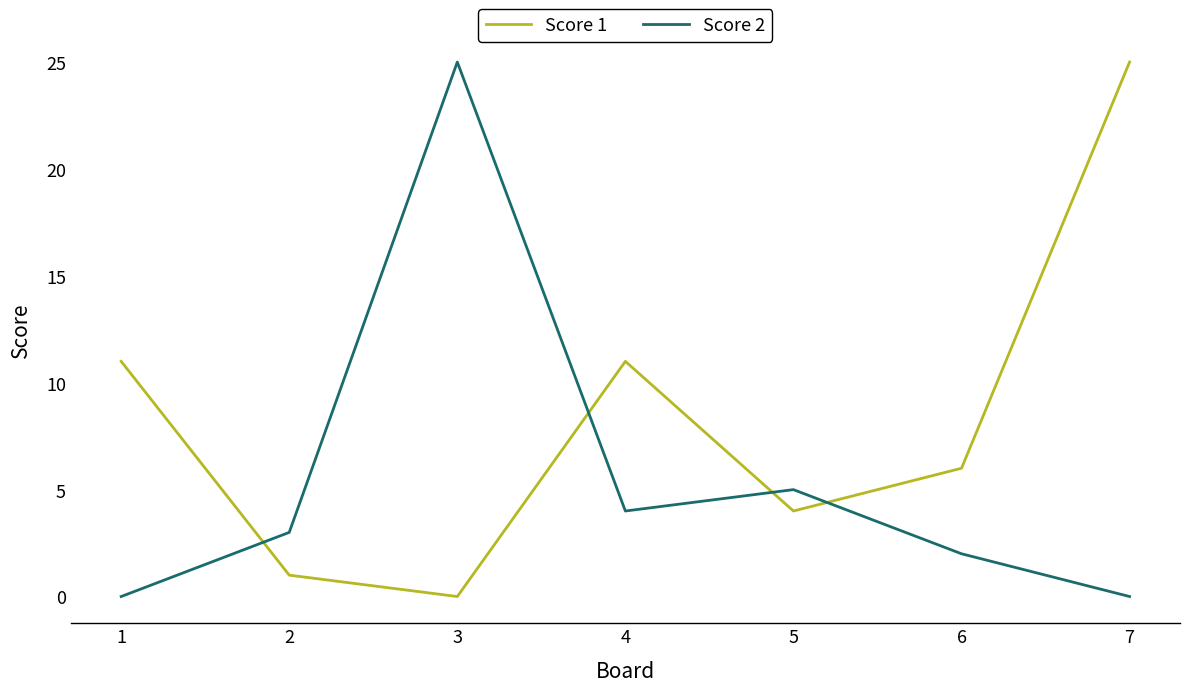

Reading left to right, transcribe all the data shown in this chart.

Score 1: 11	1	0	11	4	6	25
Score 2: 0	3	25	4	5	2	0